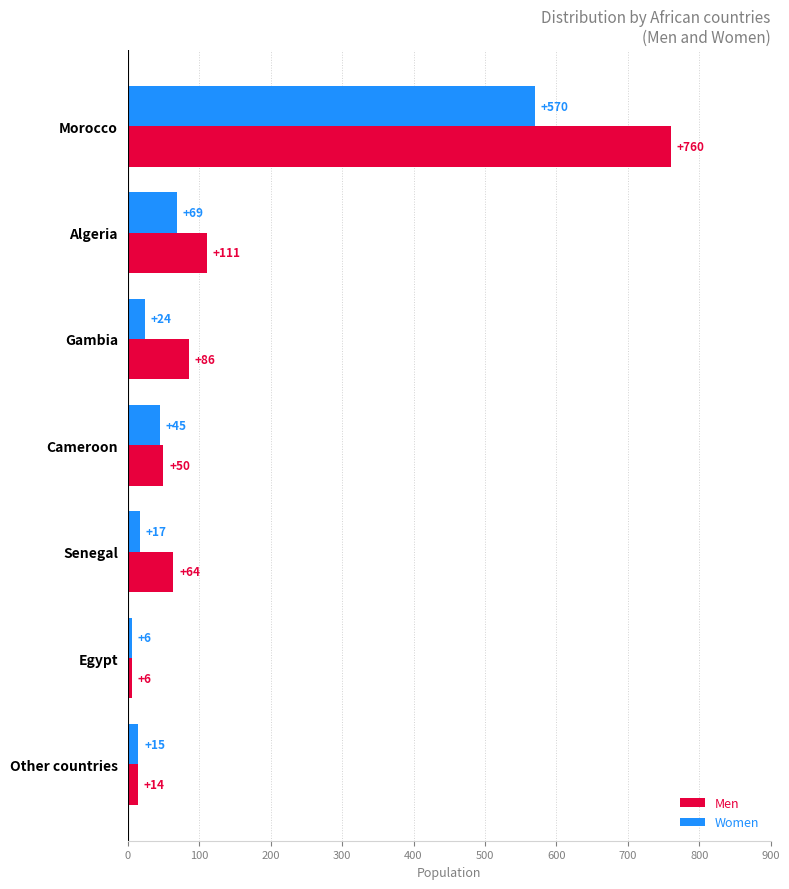

Is it true that Women equals 982 at Morocco?

False